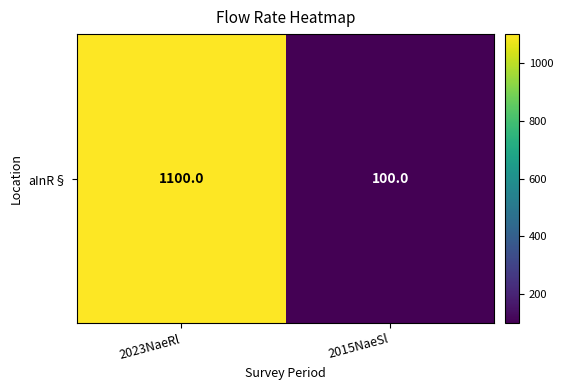

Reading left to right, extract all data points from this chart.

2023NaeRl=1100	2015NaeSl=100